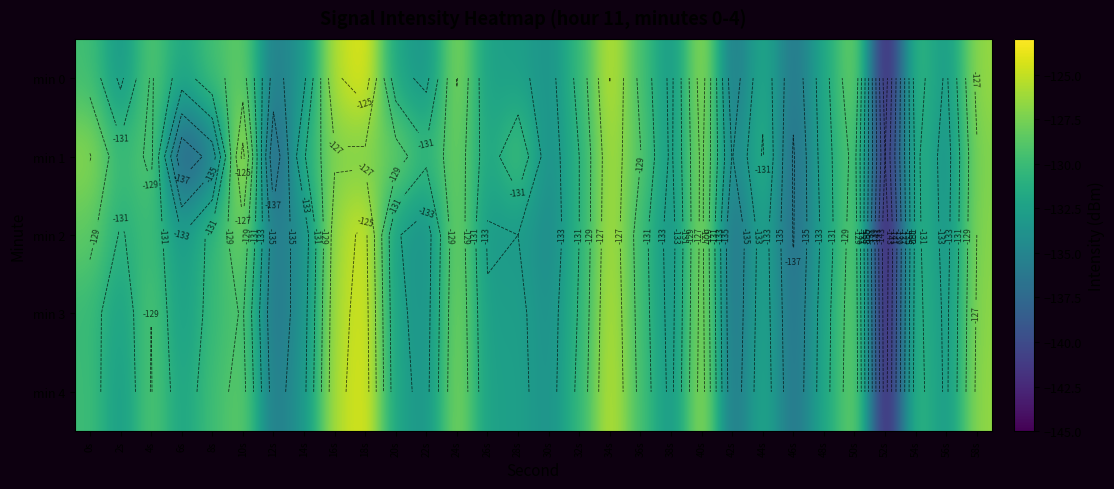

Which has a higher value, 22s or 4s?

4s